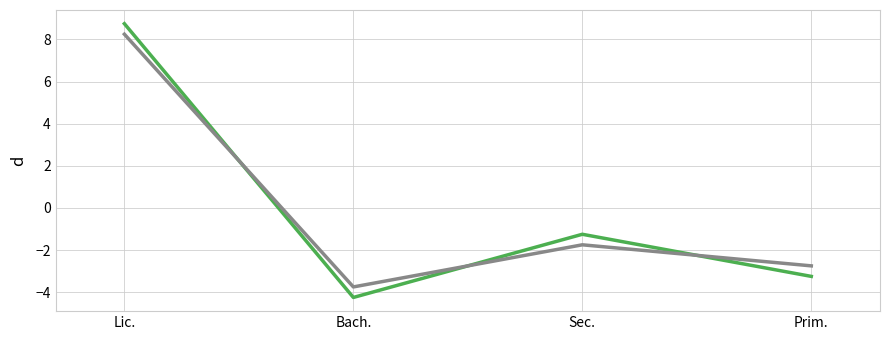

What position from the right is Prim.?

1